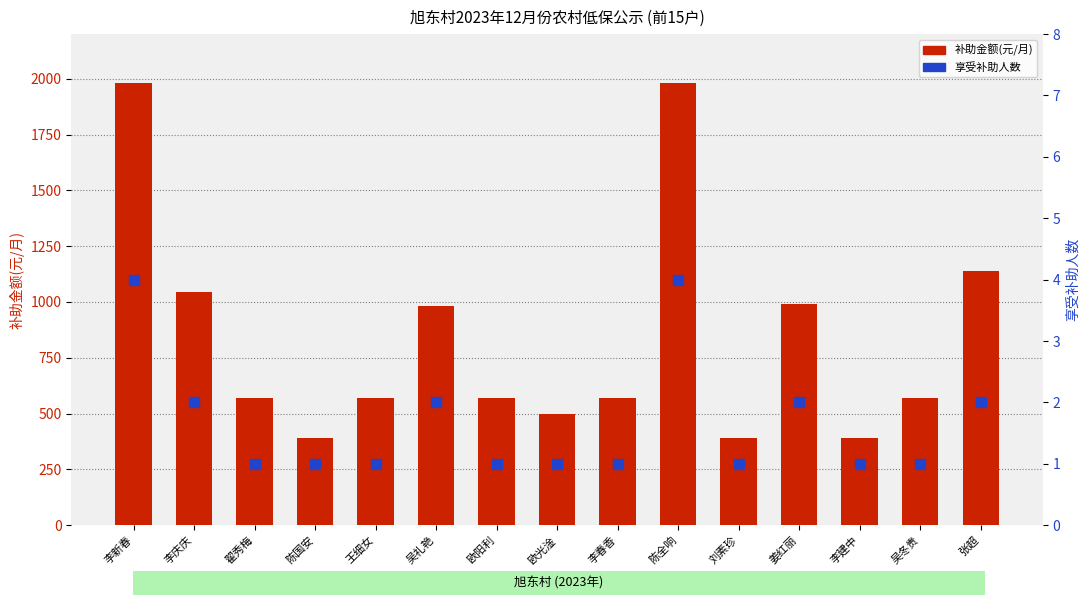

Which series contains the lowest Y value?

享受补助人数